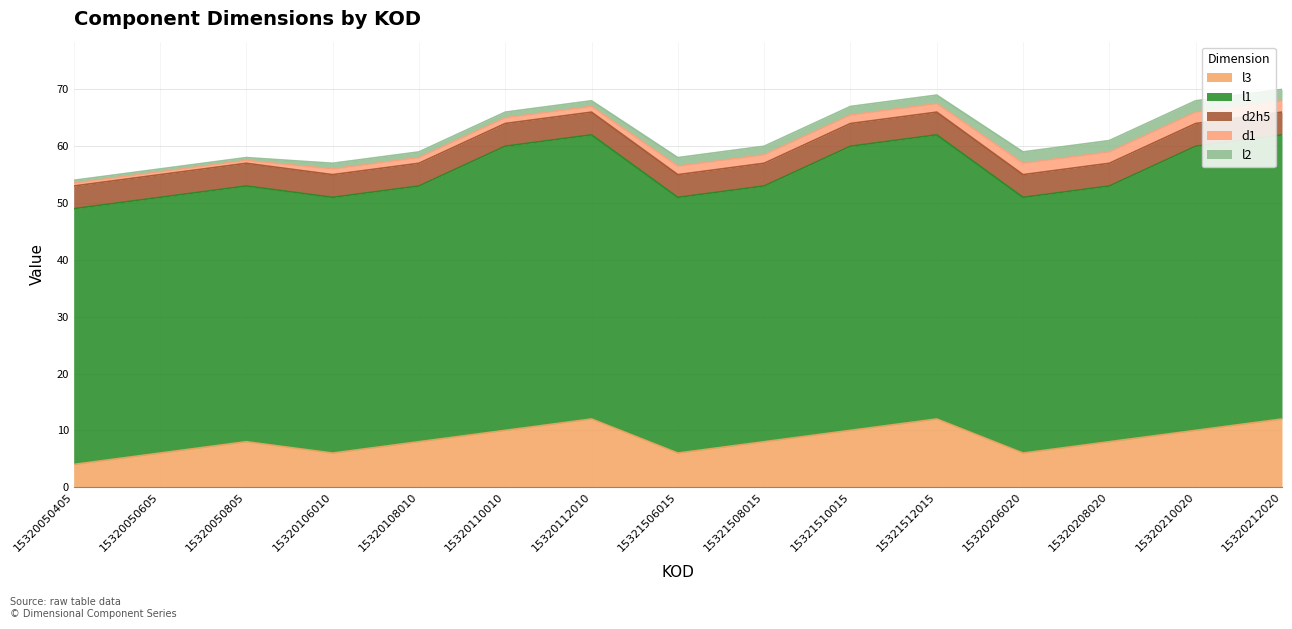

Which category has the lowest value across all series?

15320050405